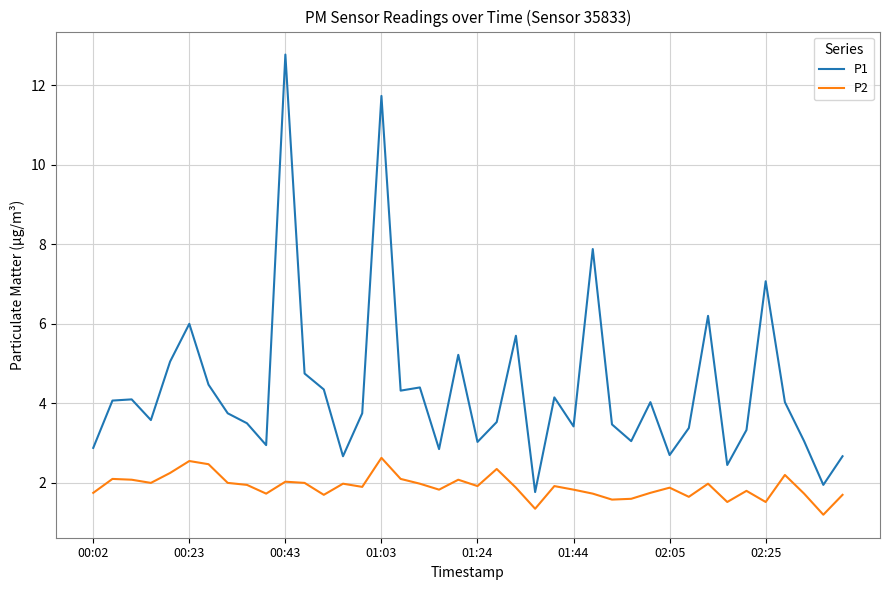

Which series has the largest range (max minus min)?

P1